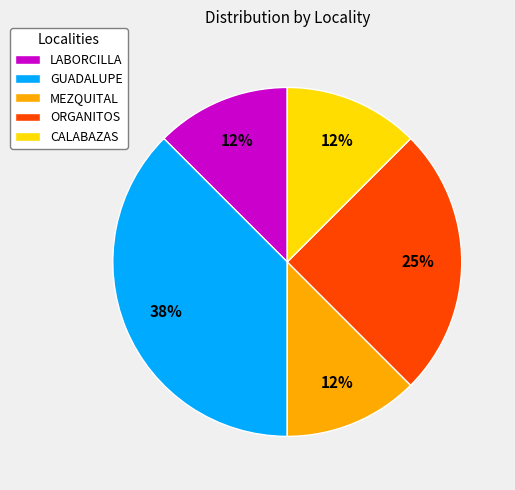

What is the ratio of the value at CALABAZAS to the value at ORGANITOS?

0.5